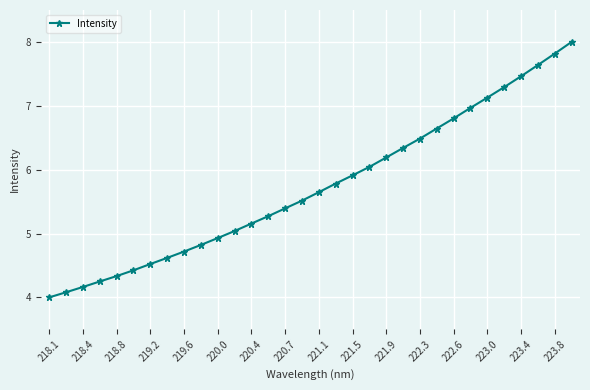

What is the value of the 24th point from the left?

6.6